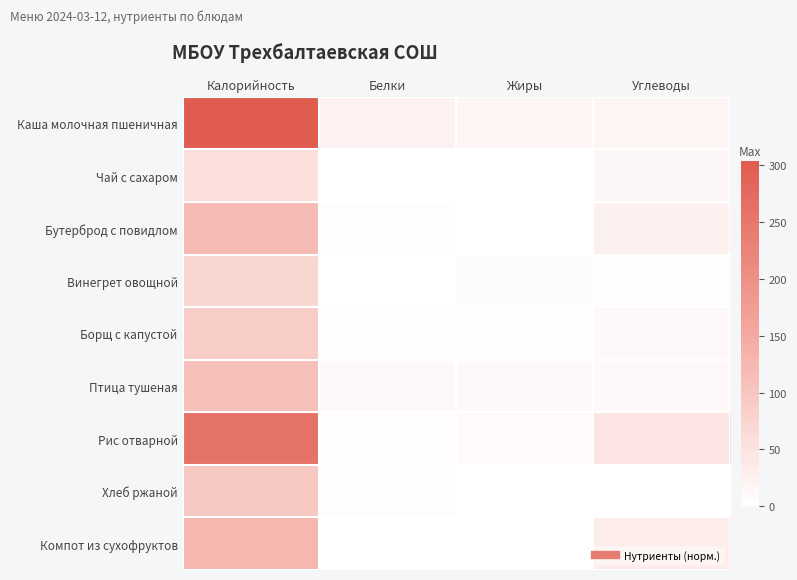

At which category is the sum across all series the highest?

Калорийность